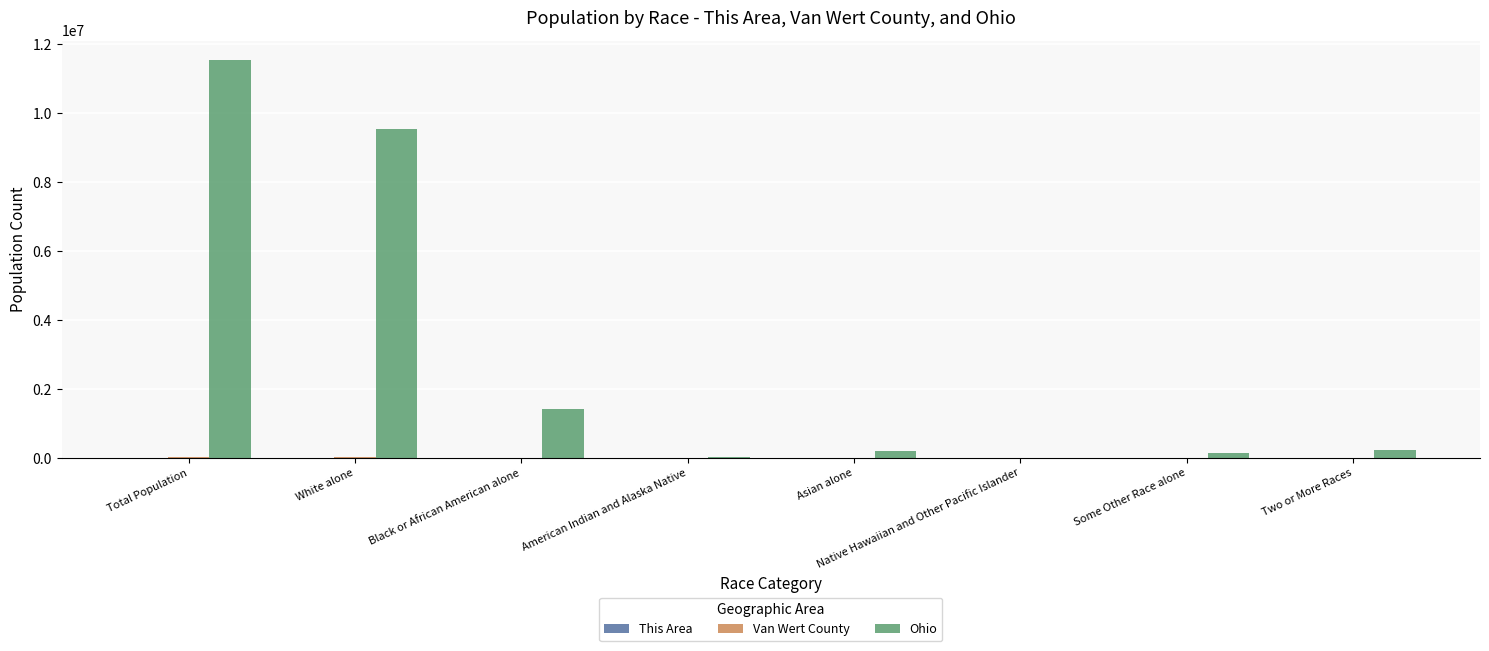

What is the spread (max minus min) of values at Asian alone?

192233